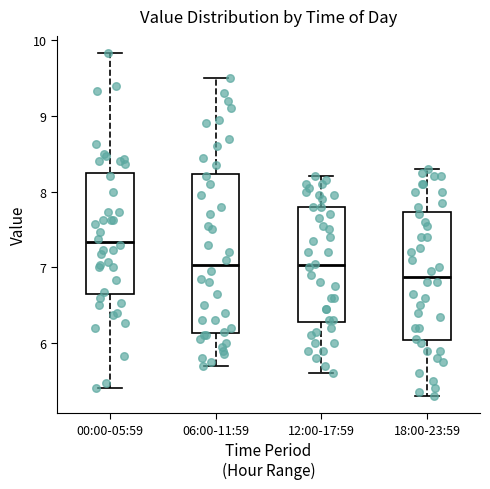

Reading left to right, transcribe this box plot: for each box, give where its median line is, the range the box spans, and where its two whiskers end, as read against the y-axis. The values are not printed on the chart, so give them approximately, as read against the axis.

00:00-05:59: median 7.3, box 6.7 to 8.2, whiskers 5.4 to 9.8
06:00-11:59: median 7.0, box 6.1 to 8.2, whiskers 5.7 to 9.5
12:00-17:59: median 7.0, box 6.3 to 7.8, whiskers 5.6 to 8.2
18:00-23:59: median 6.9, box 6.0 to 7.7, whiskers 5.3 to 8.3